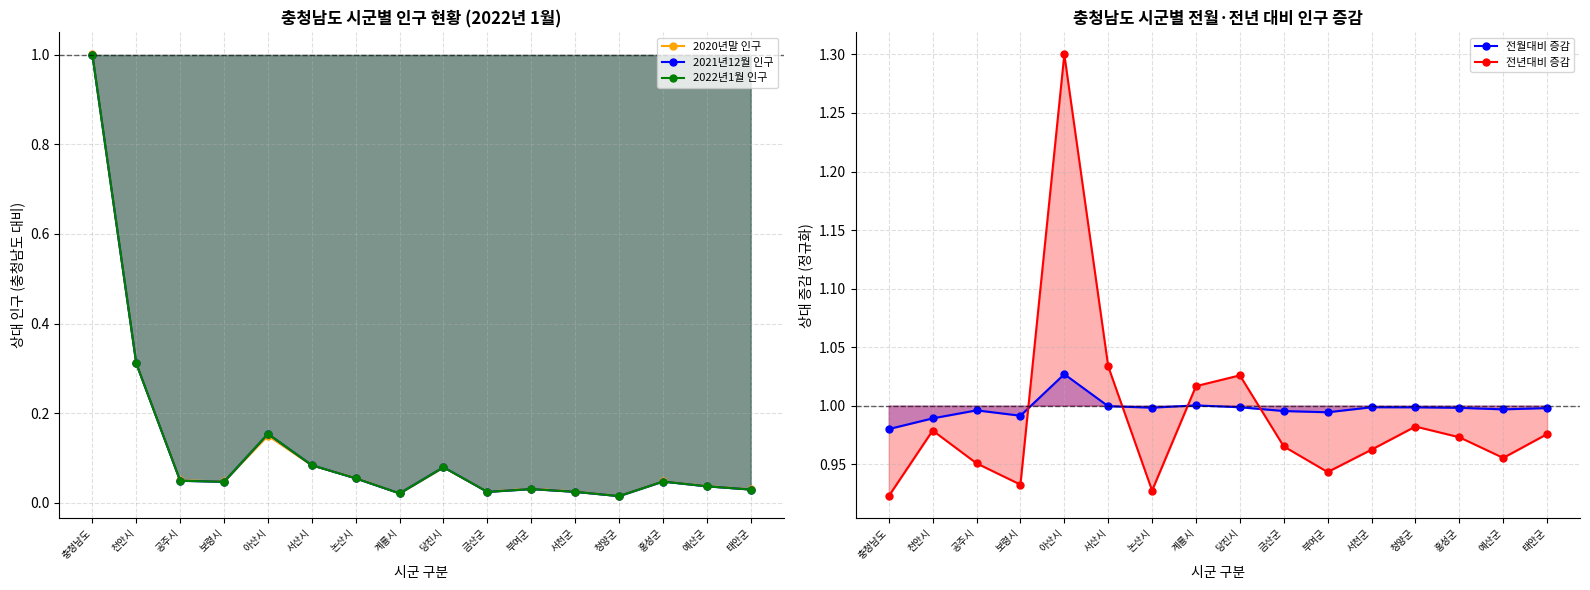

What is the spread (max minus min) of values at 홍성군?

1.0